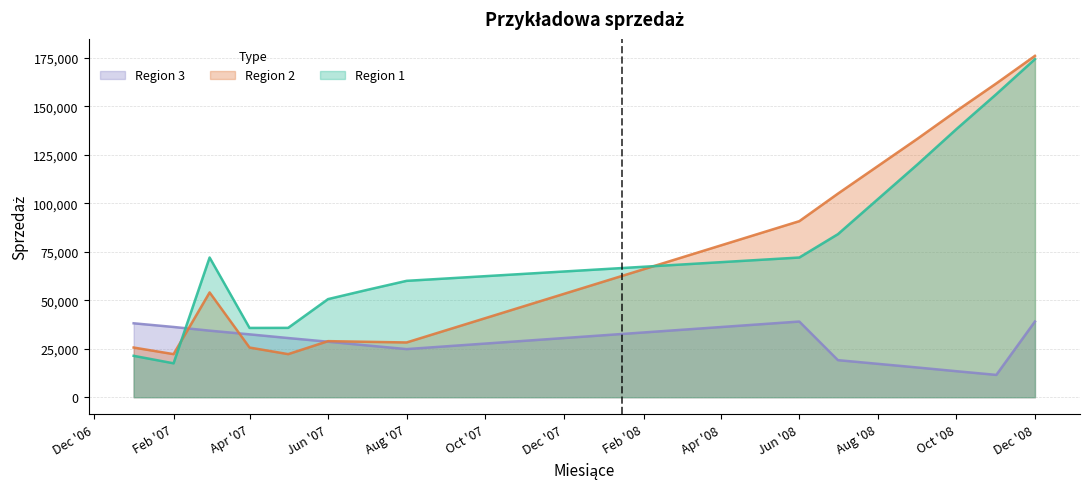

What is the difference between the maximum and minimum values in the Region 1 series?

156766.3